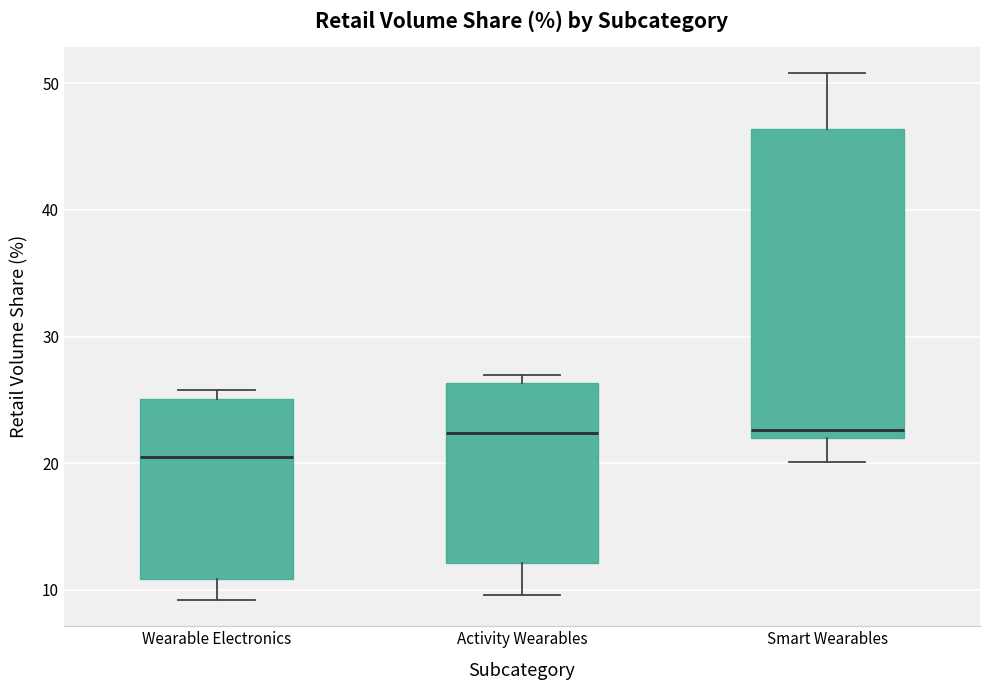

Where is the upper edge of the box for Activity Wearables on the y-axis? The values are not printed on the chart, so give them approximately, as read against the axis.

26